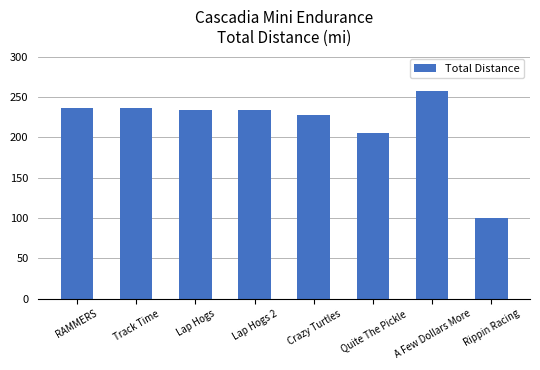

Is it true that the value at A Few Dollars More is 69.8?

False